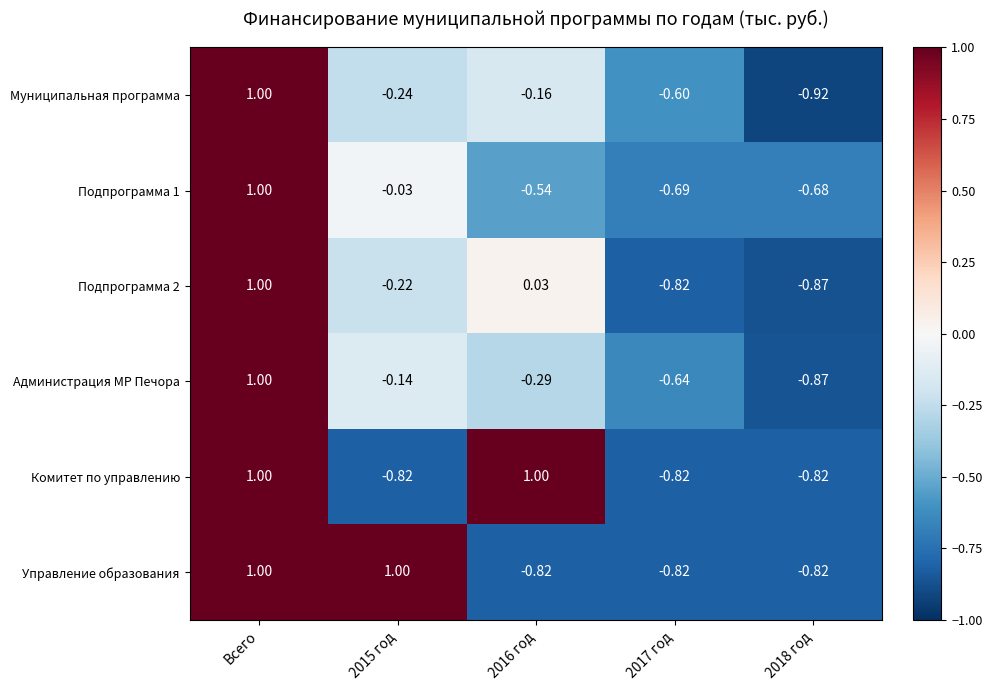

Which series has the widest spread of values?

Муниципальная программа